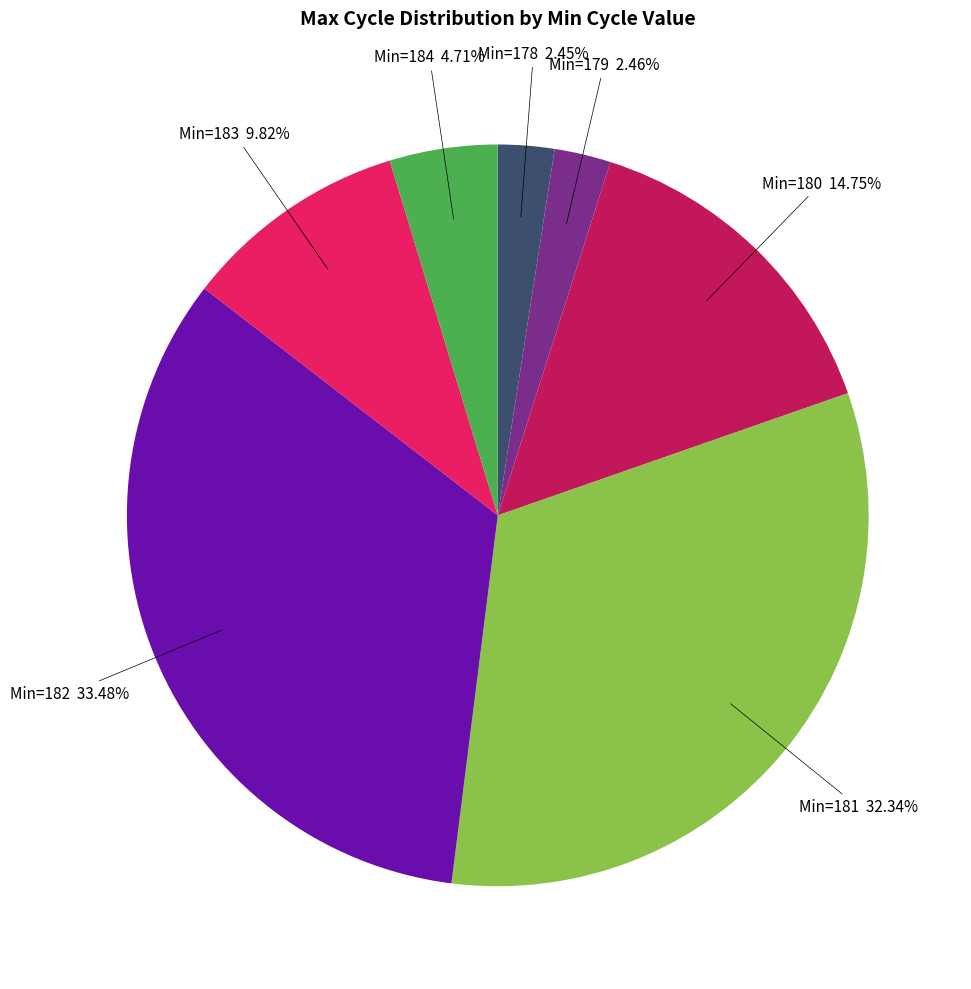

Is there a majority slice in this chart?

No